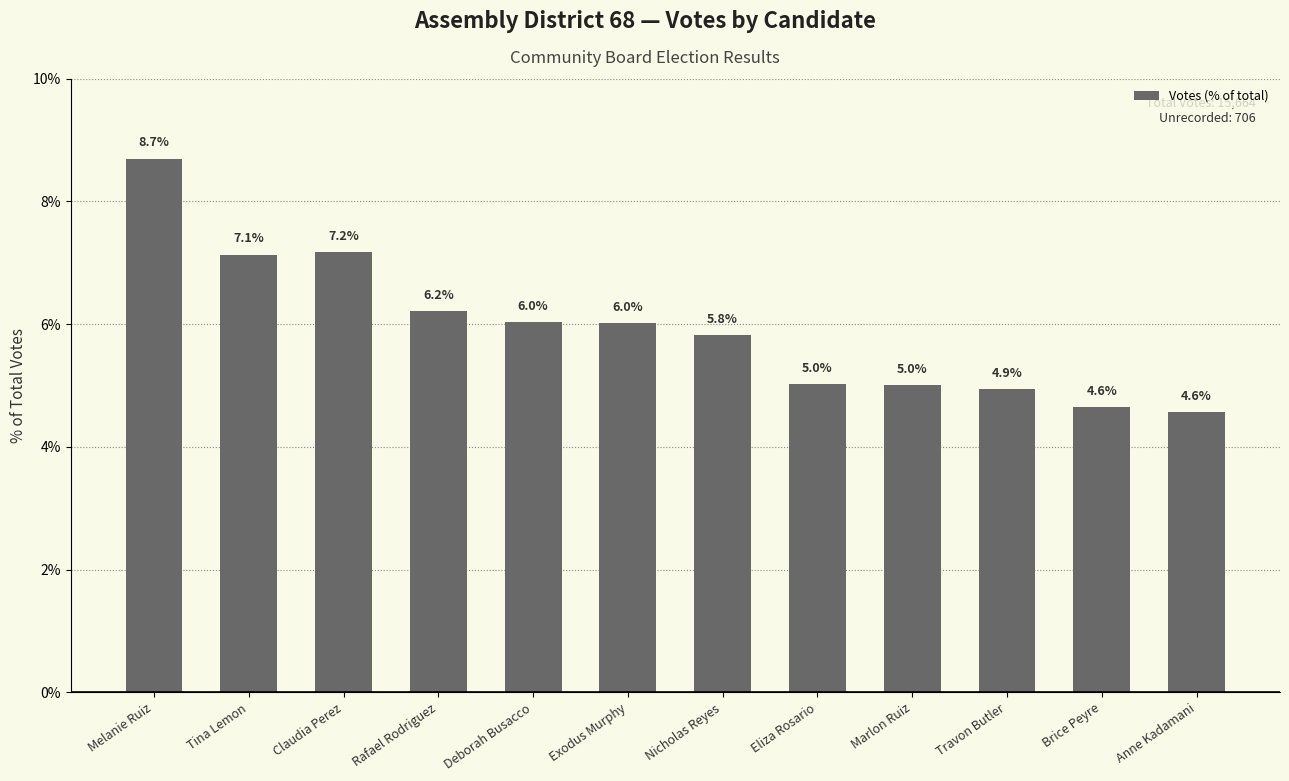

Reading left to right, list all the values displayed in this chart.

8.7	7.1	7.2	6.2	6.0	6.0	5.8	5.0	5.0	4.9	4.6	4.6